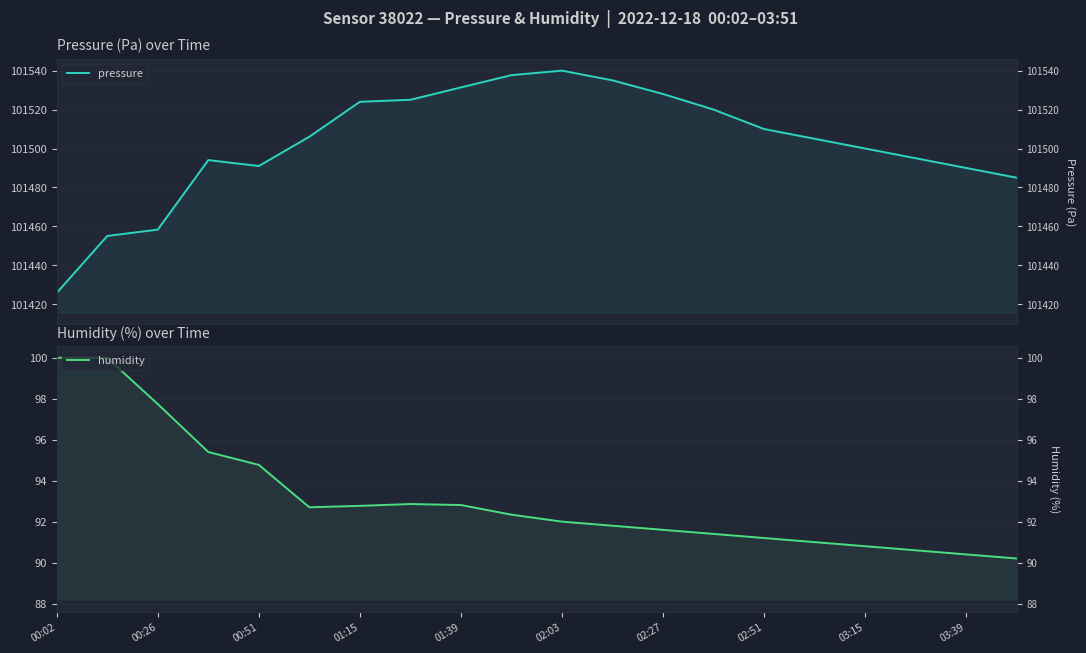

What is the maximum value for pressure?

101540.0